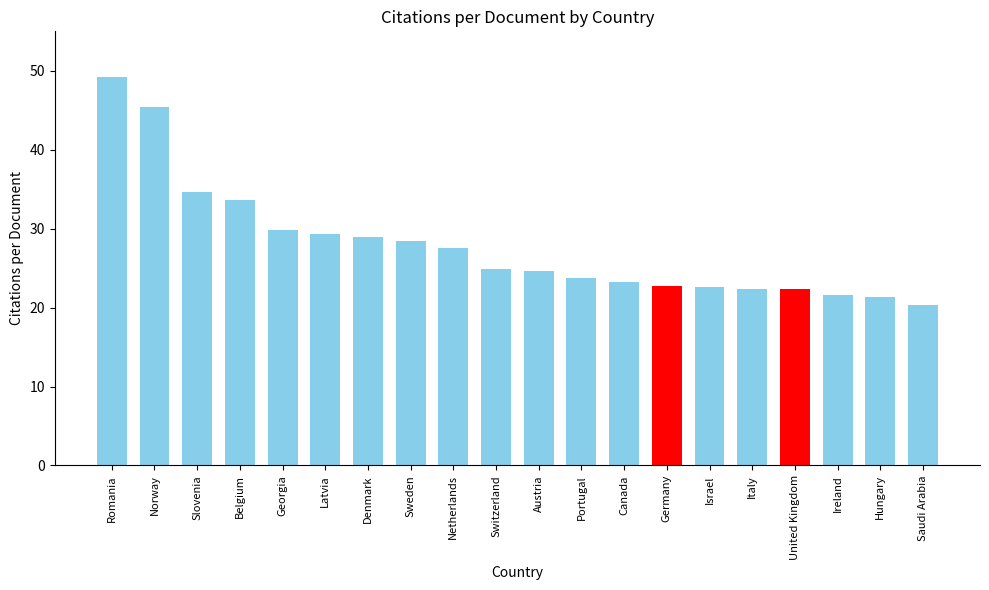

How many bars are there in total?

20